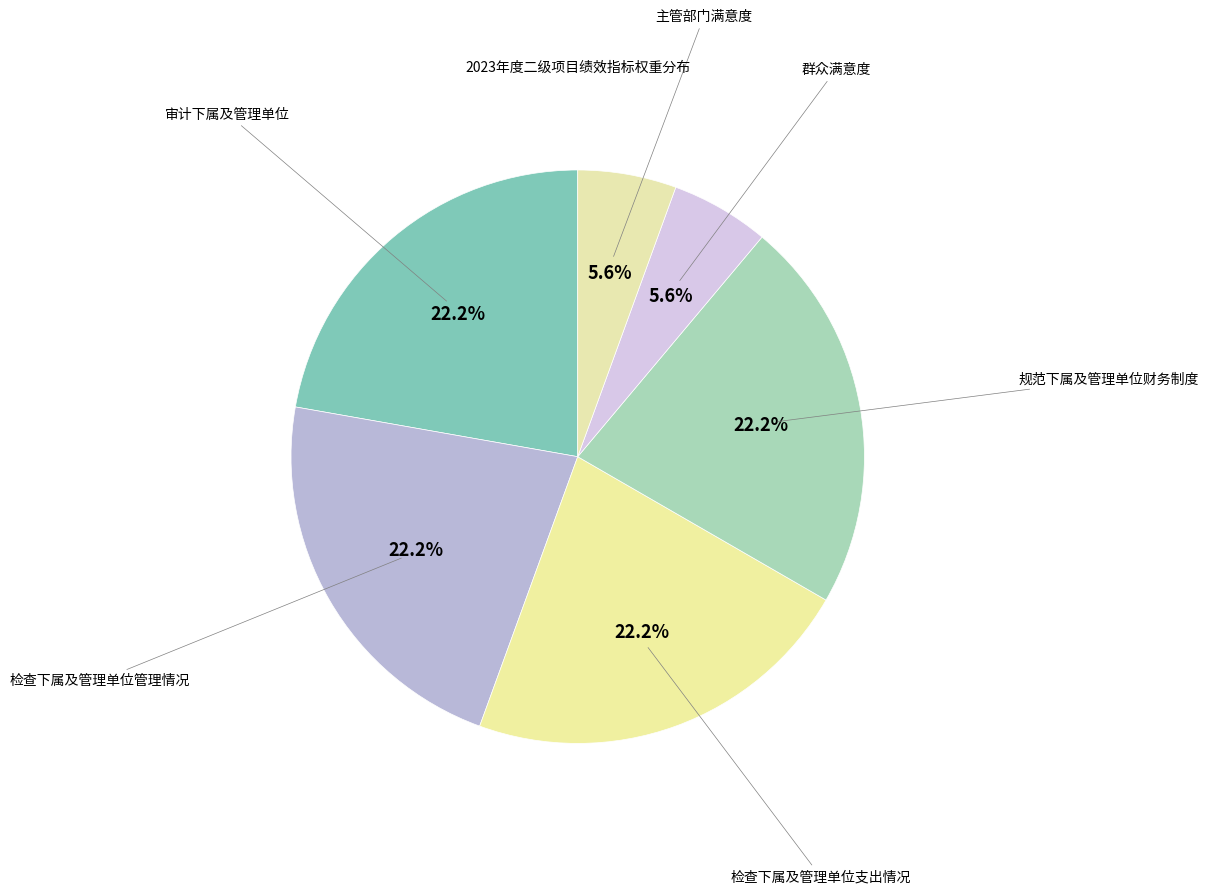

Is the sum of 主管部门满意度 and 群众满意度 greater than half?

No